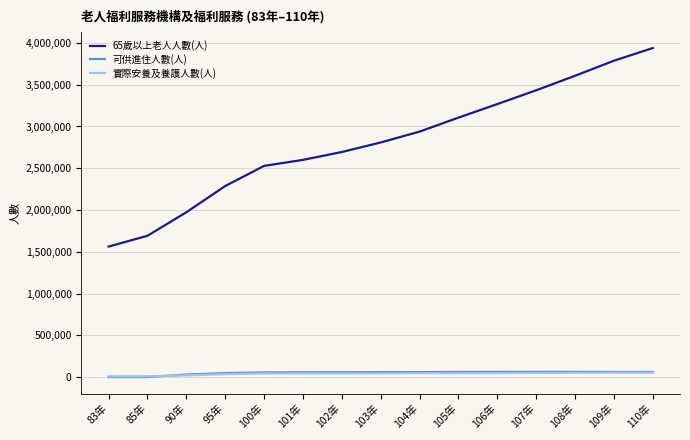

True or false: 可供進住人數(人) and 65歲以上老人人數(人) cross at least once.

False